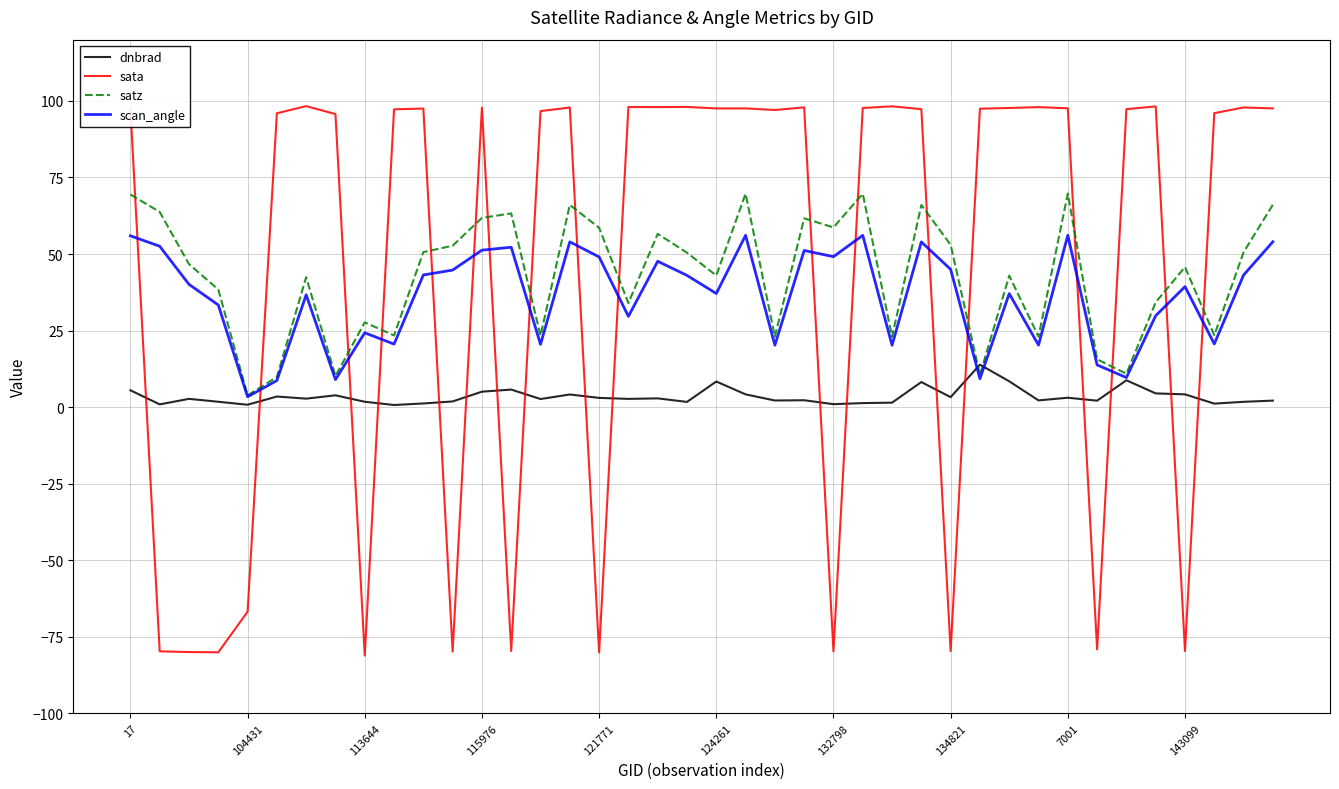

What is the maximum value shown in the chart?

98.3